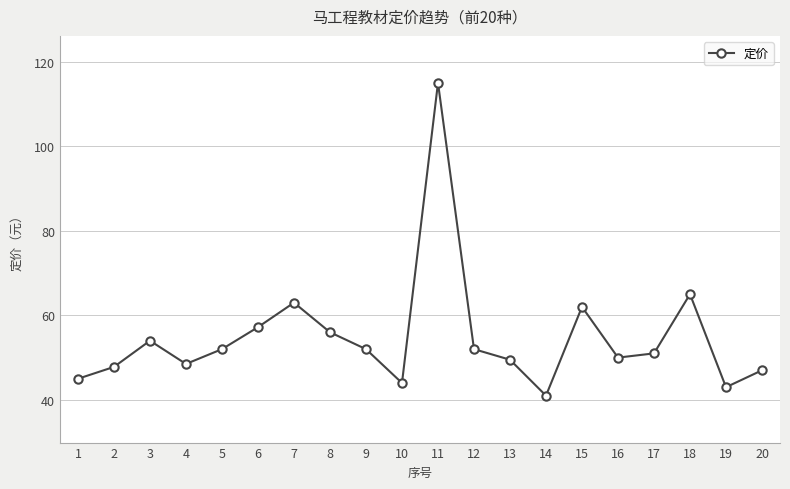

Reading left to right, transcribe all the data shown in this chart.

1=45.0	2=47.8	3=54.0	4=48.5	5=52.0	6=57.2	7=63.0	8=56.0	9=52.0	10=44.0	11=115.0	12=52.0	13=49.5	14=41.0	15=62.0	16=50.0	17=51.0	18=65.0	19=43.0	20=47.0